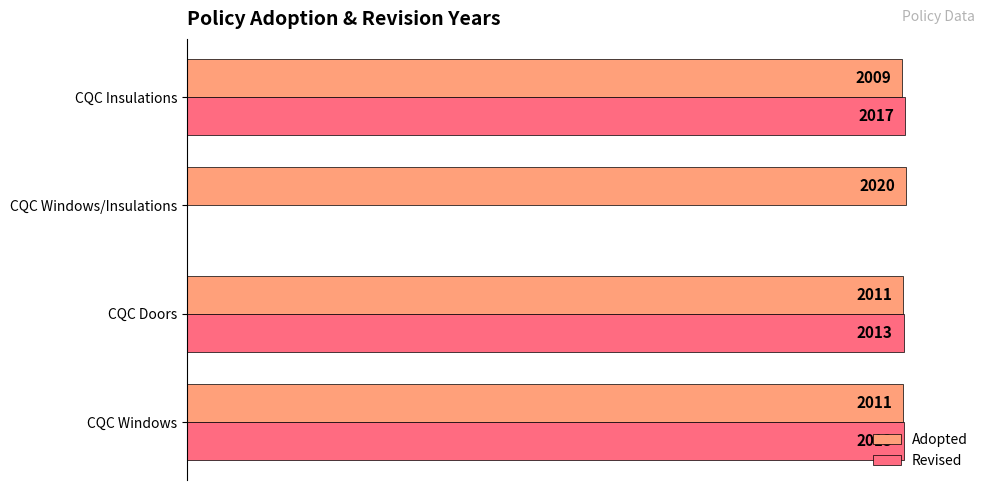

List the series in order of their peak value, highest first.

Adopted, Revised